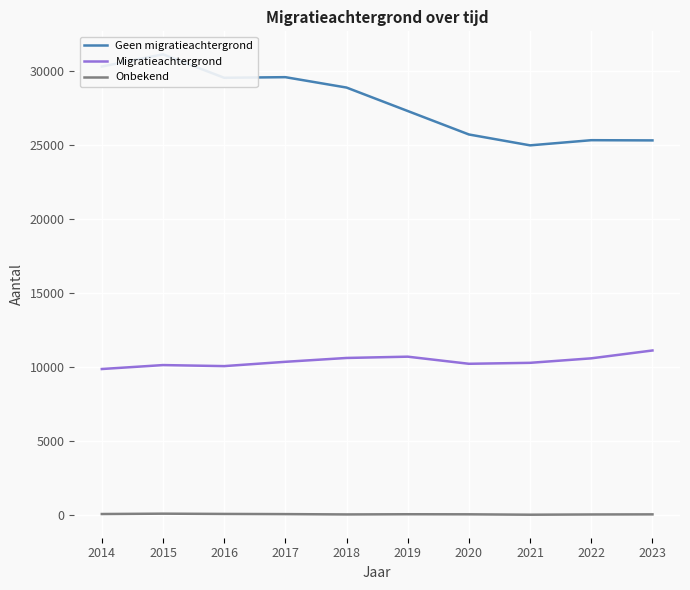

How many interior local valleys does the Onbekend series have?

2